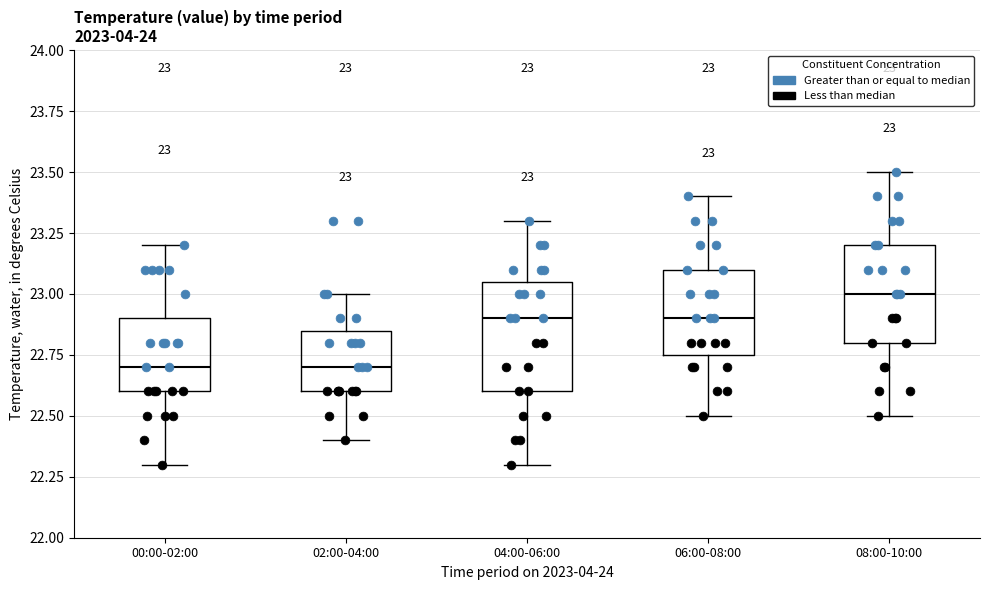

Which box is the tallest, from its lower edge to its upper edge?

04:00-06:00